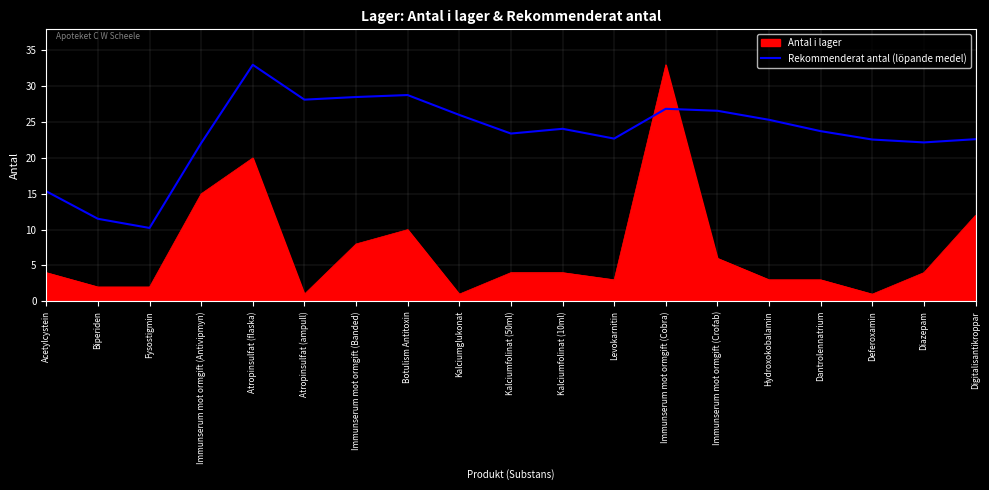

List the series in order of their overall mean, lowest first.

Antal i lager, Rekommenderat antal (löpande medel)